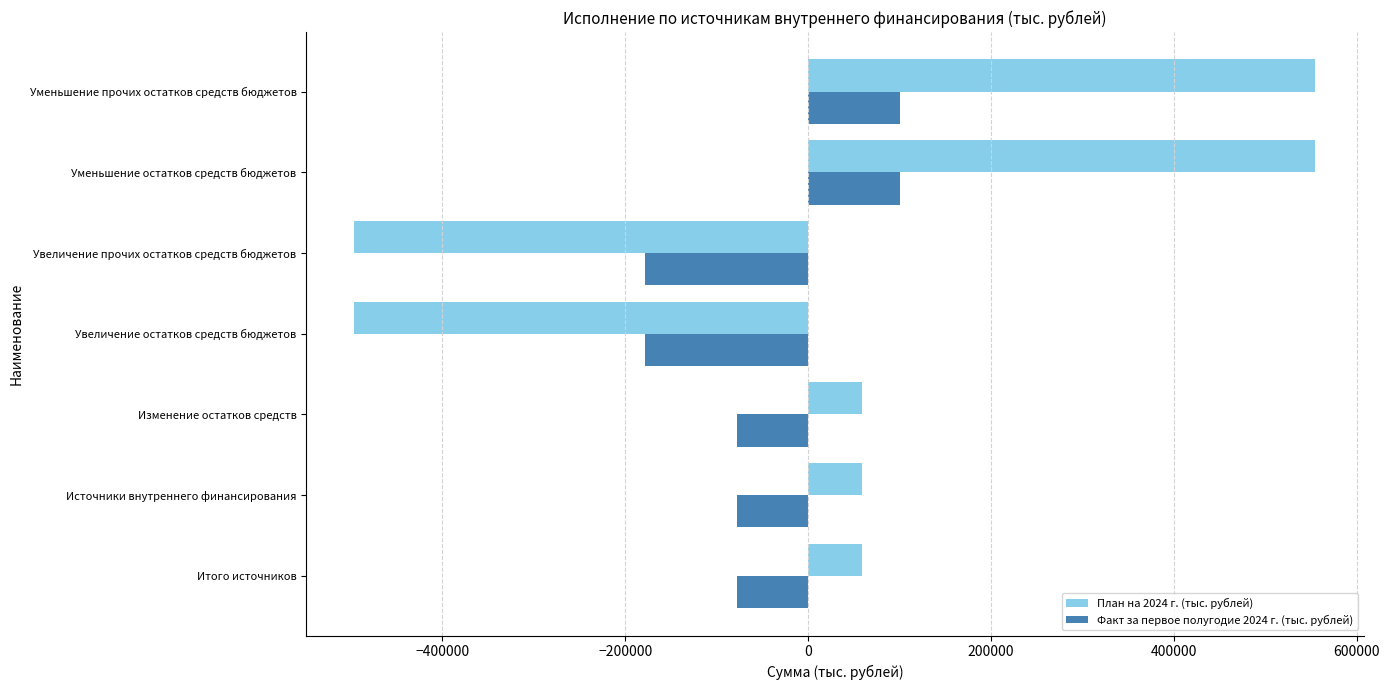

What is the maximum value for План на 2024 г. (тыс. рублей)?

554707.3